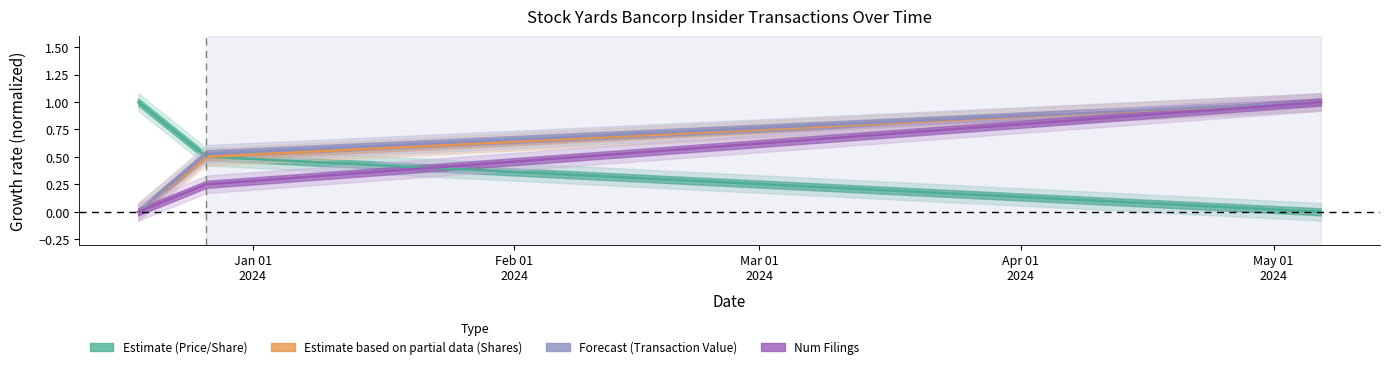

The value of transactionValue at Mar 01
2024 is 1.7. True or false?

False